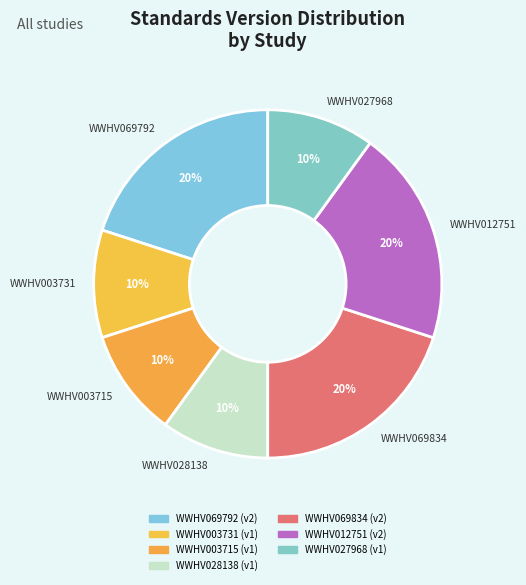

What percentage is the WWHV012751 slice, to the nearest percent?

20%